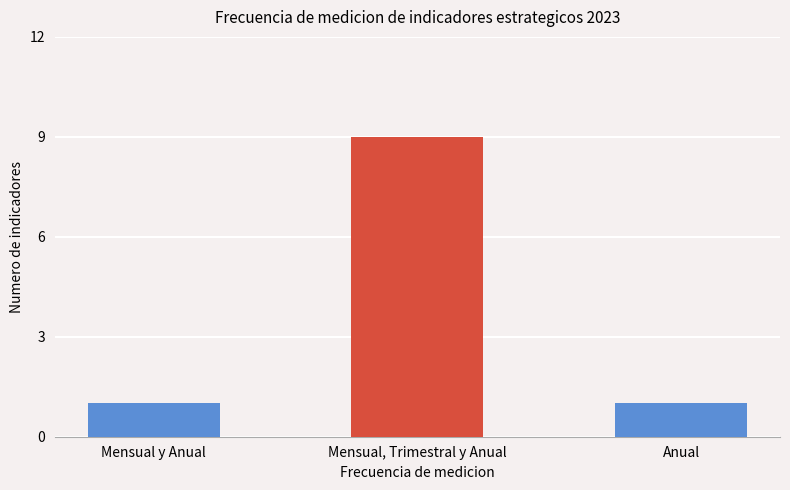

Reading left to right, extract all data points from this chart.

1	9	1